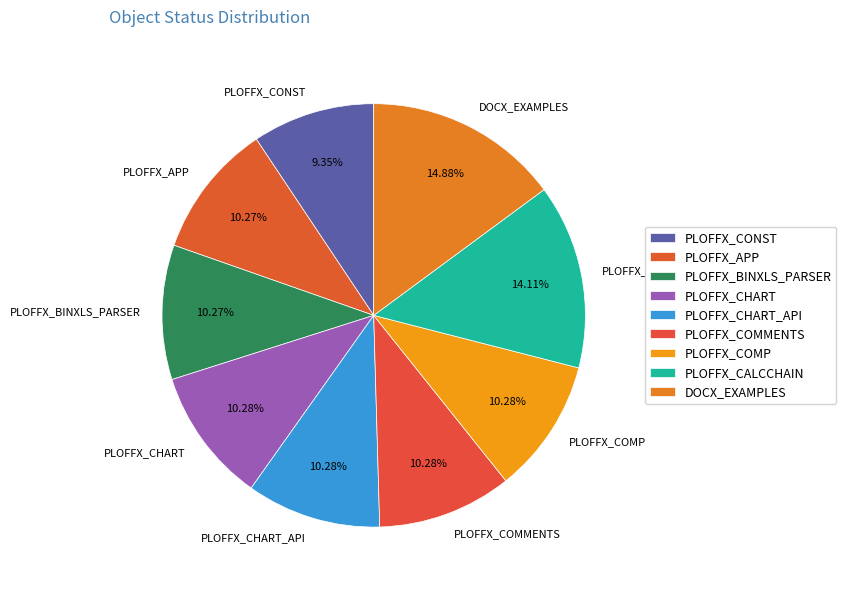

Does any single category account for the majority?

No